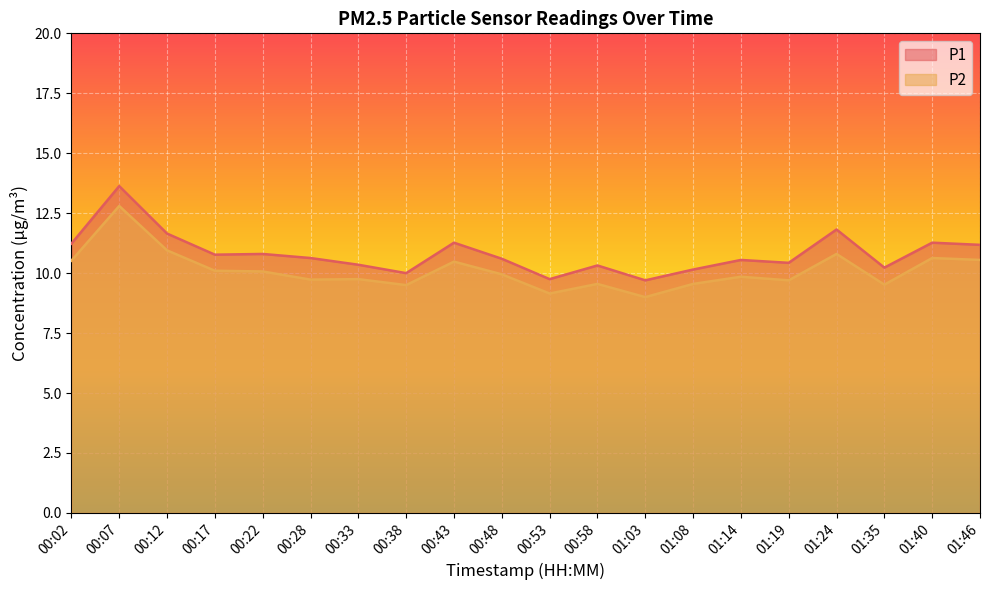

True or false: P1 and P2 intersect in this chart.

False